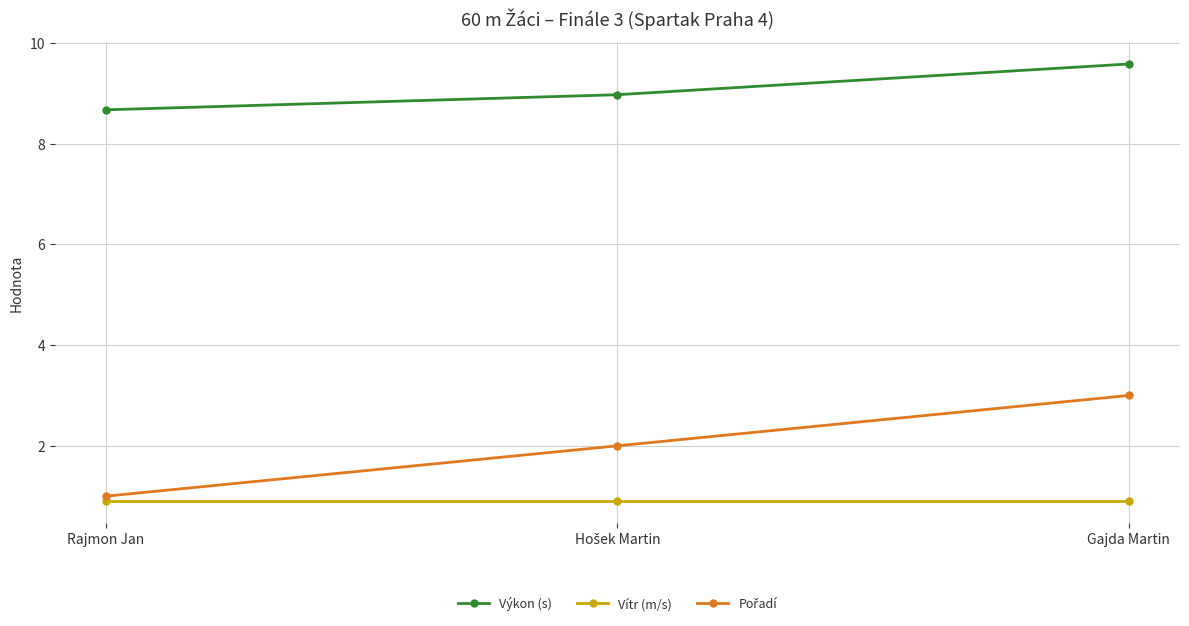

What is the sum of all Výkon (s) values?

27.2